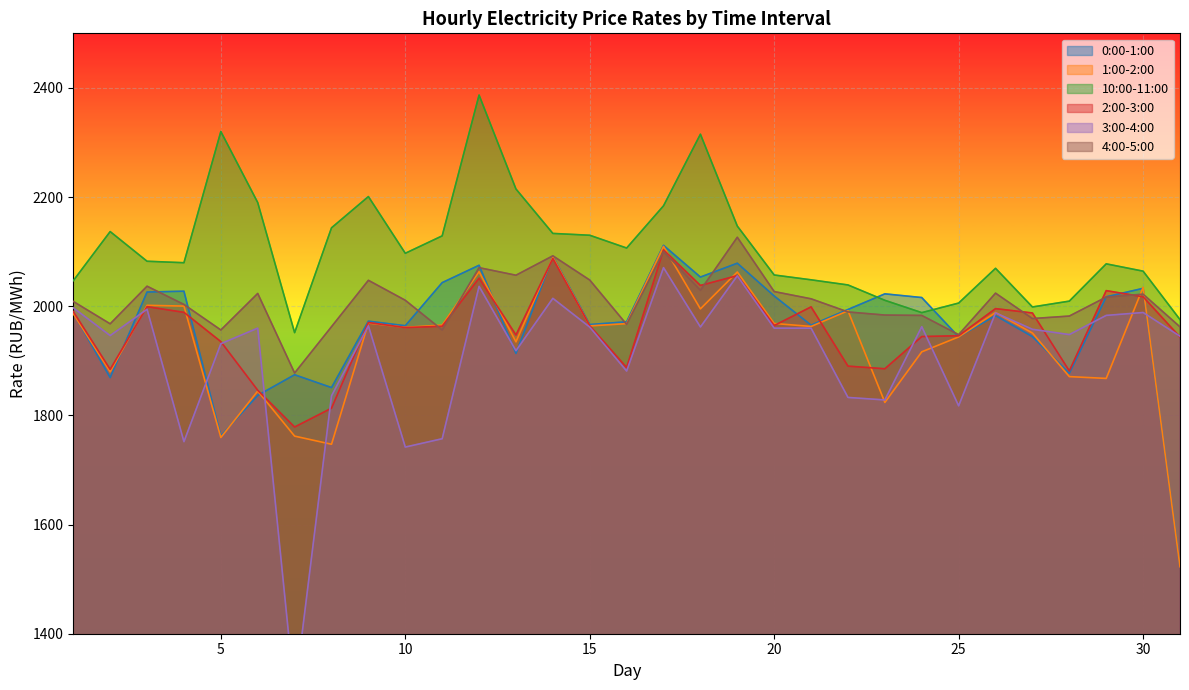

Between 10 and 25, which series saw the biggest shift?

10:00-11:00